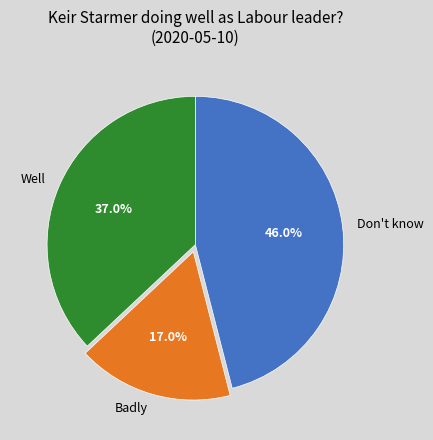

Which slice is the smallest?

Badly